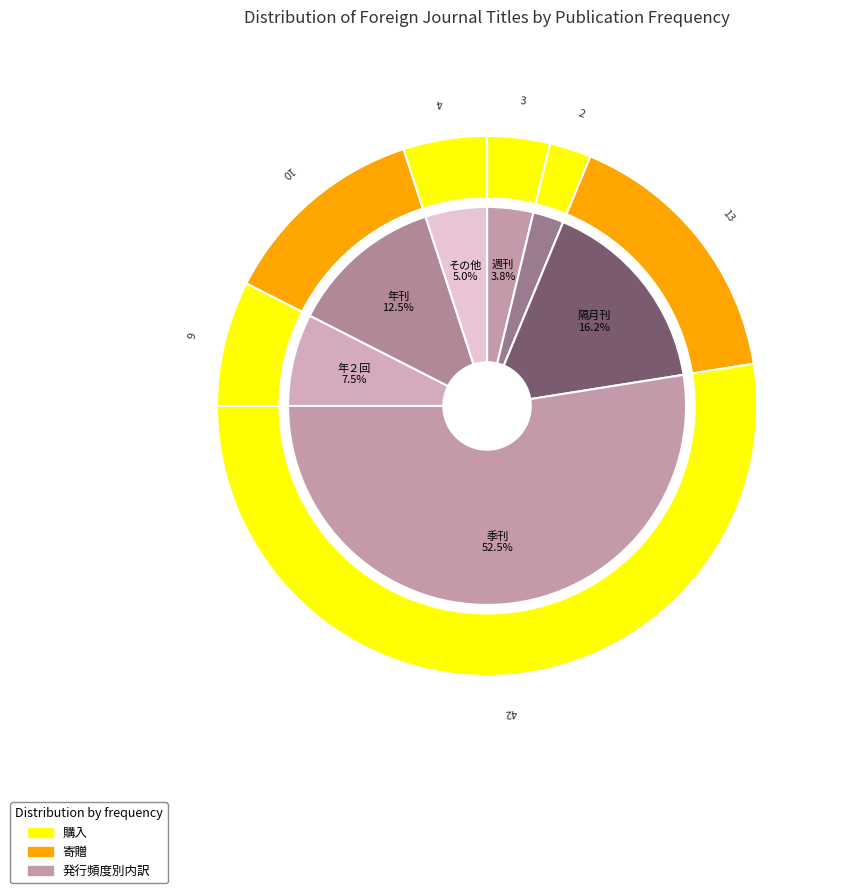

Does 季刊 represent more than half of the total?

Yes